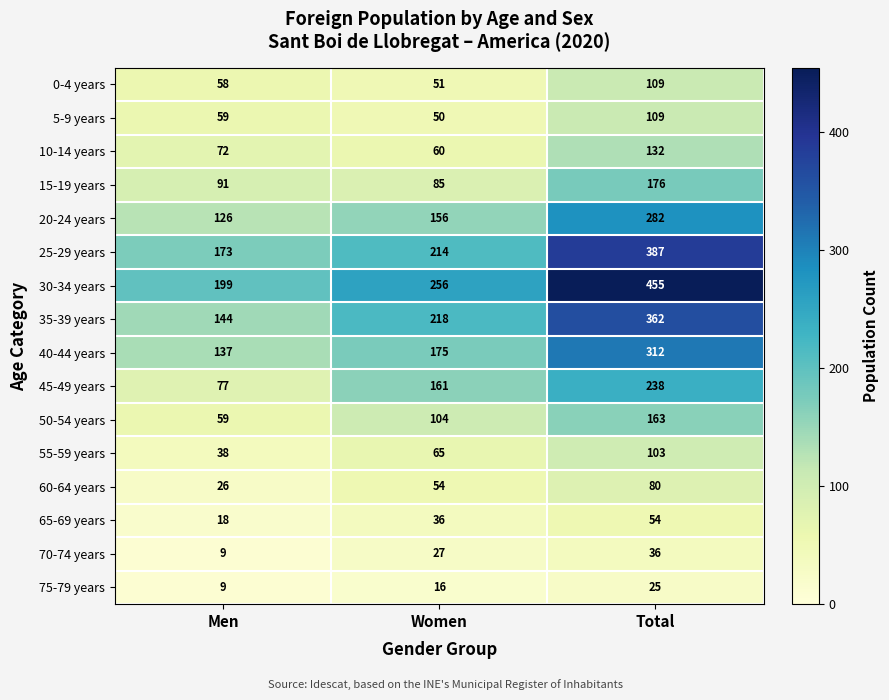

What is the average value of the 25-29 years series?

258